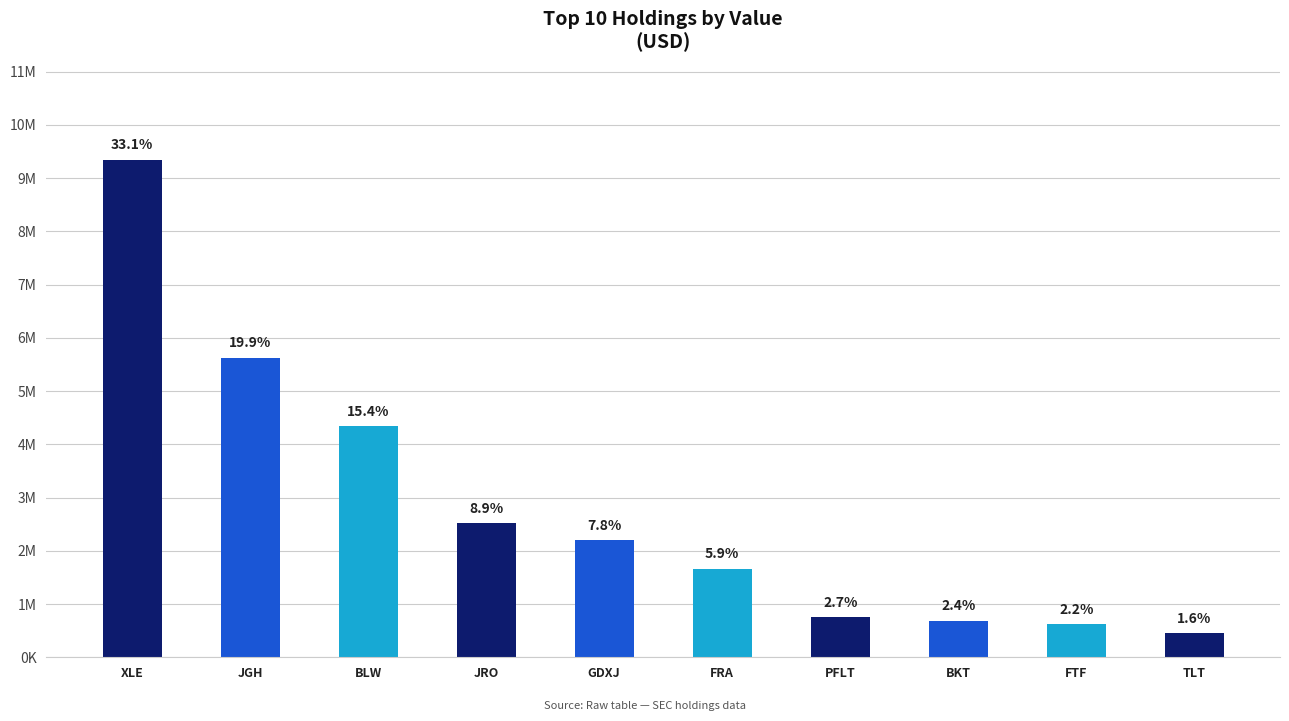

Rank the categories by value from highest to lowest.

XLE, JGH, BLW, JRO, GDXJ, FRA, PFLT, BKT, FTF, TLT